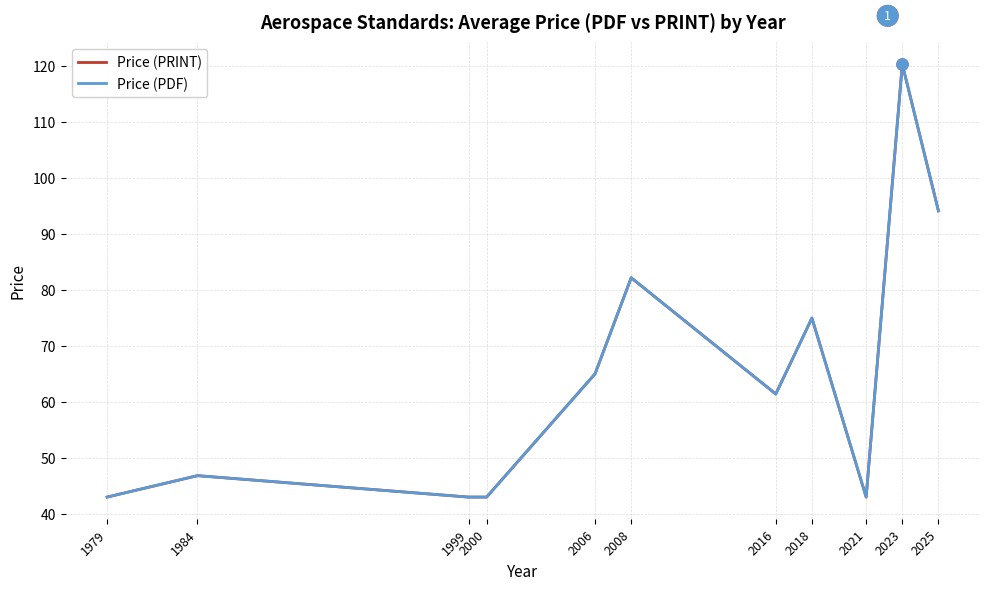

Does the chart have visible grid lines?

Yes